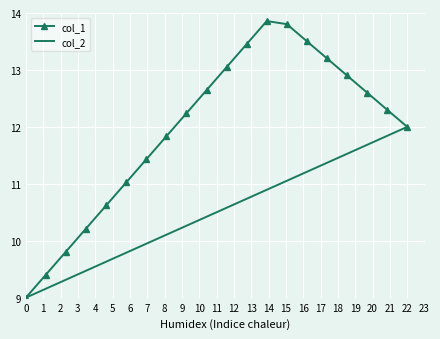

Rank the series by their average value, from lowest to highest.

col_2, col_1